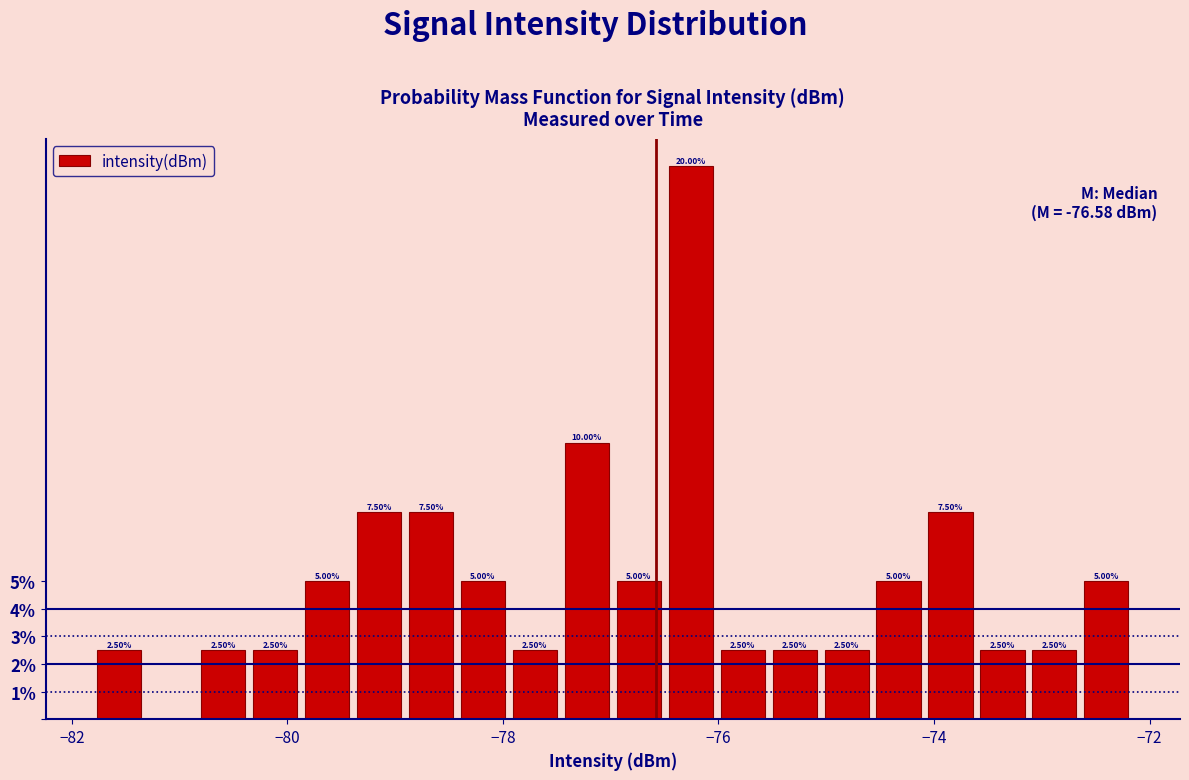

Read against the x-axis, roughly where is the centre of the tallest bar?

-76.2